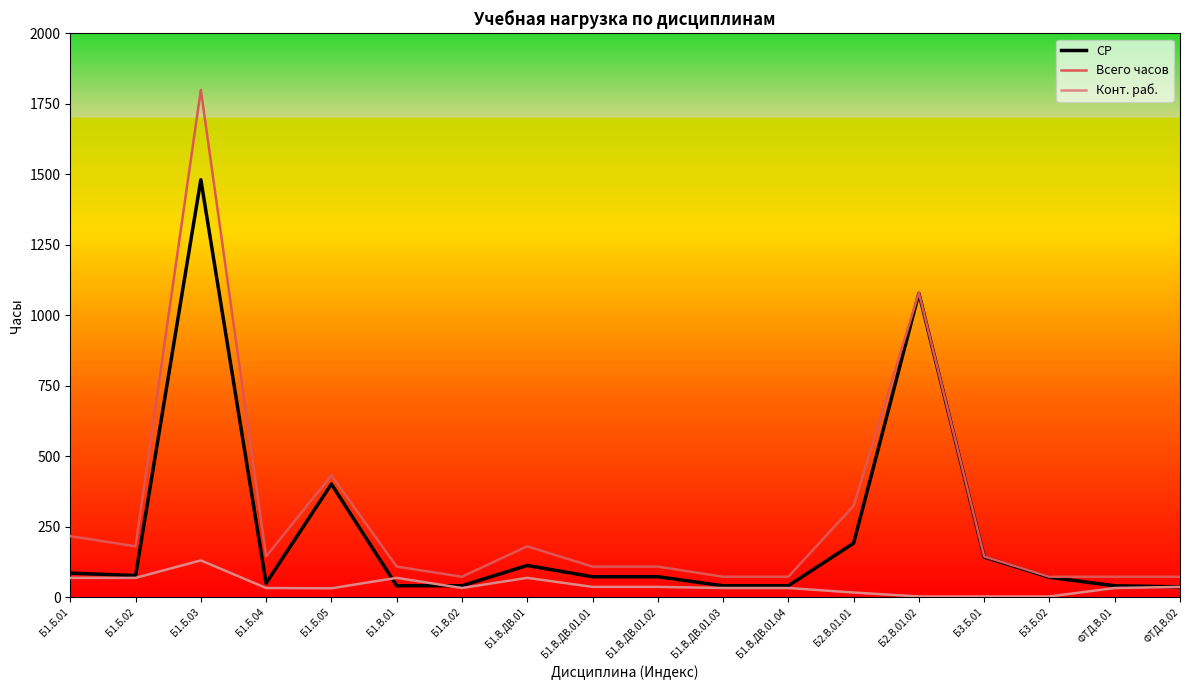

Where is the first local minimum for Всего часов?

Б1.Б.02